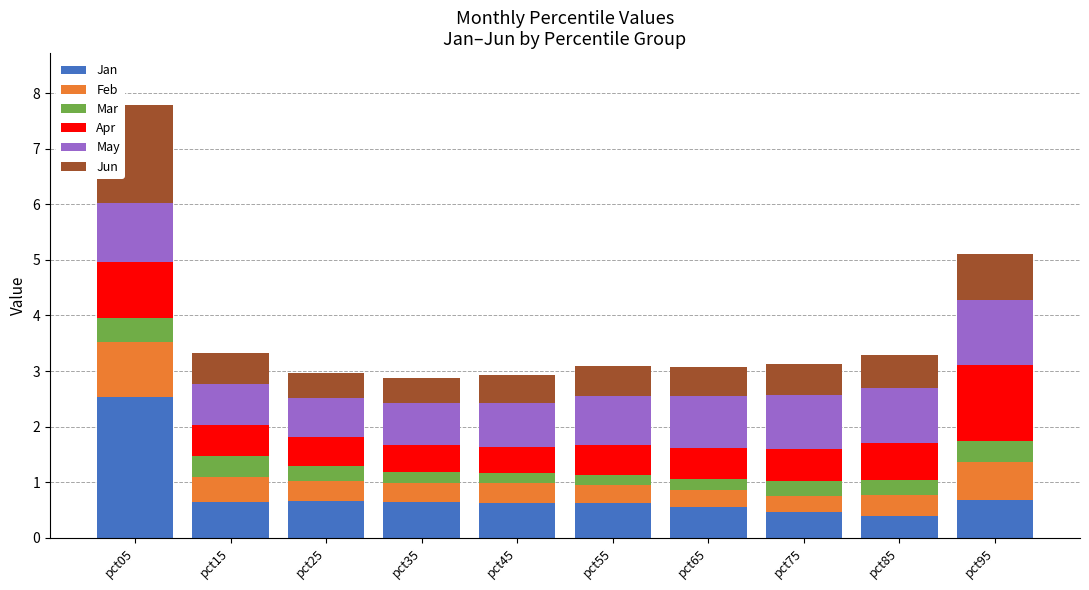

What is the total value across all series at pct65?

3.1